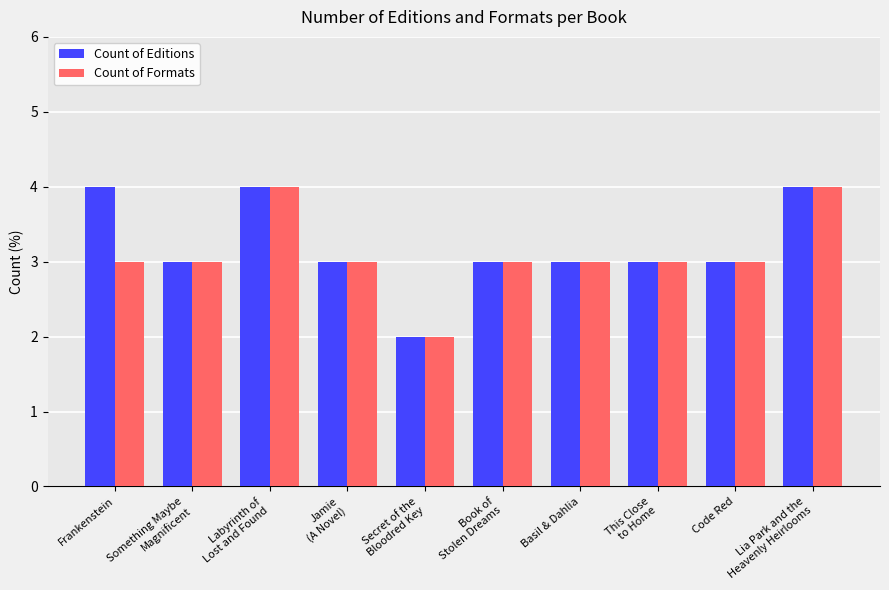

What is the maximum value shown in the chart?

4